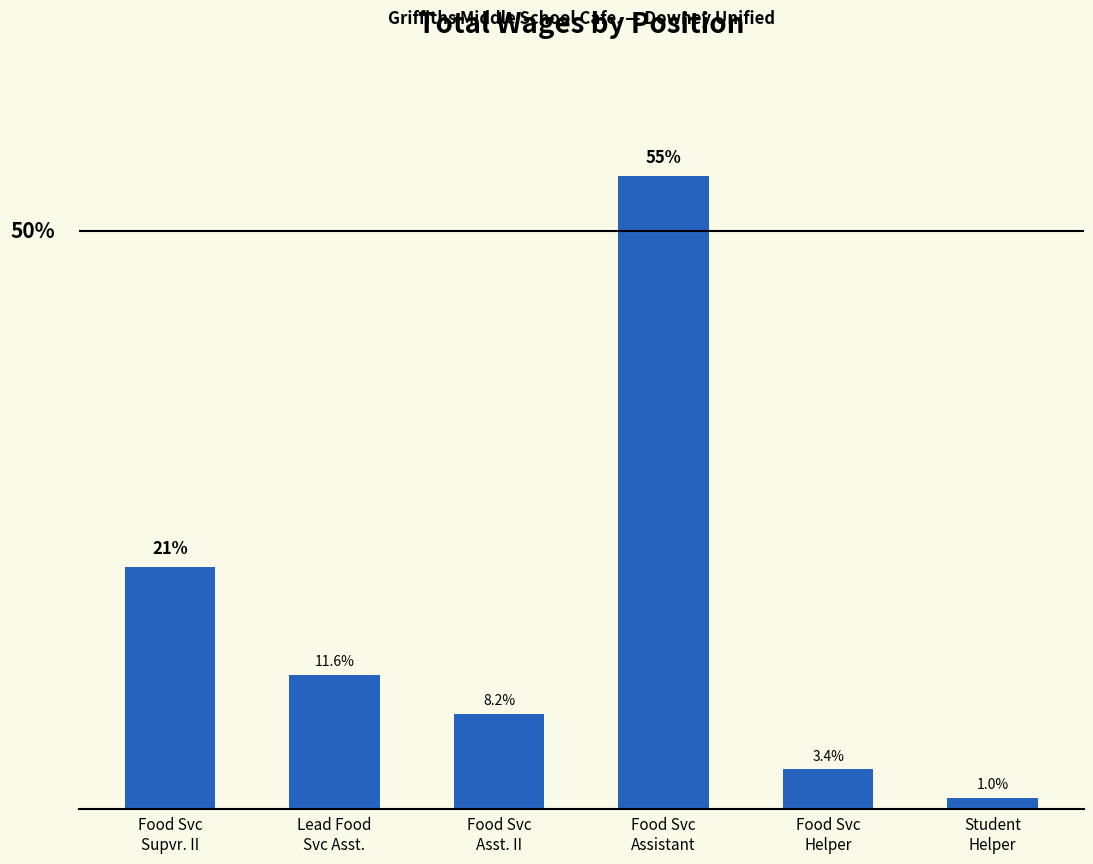

At which label does the data first exceed 11?

Food Svc
Supvr. II